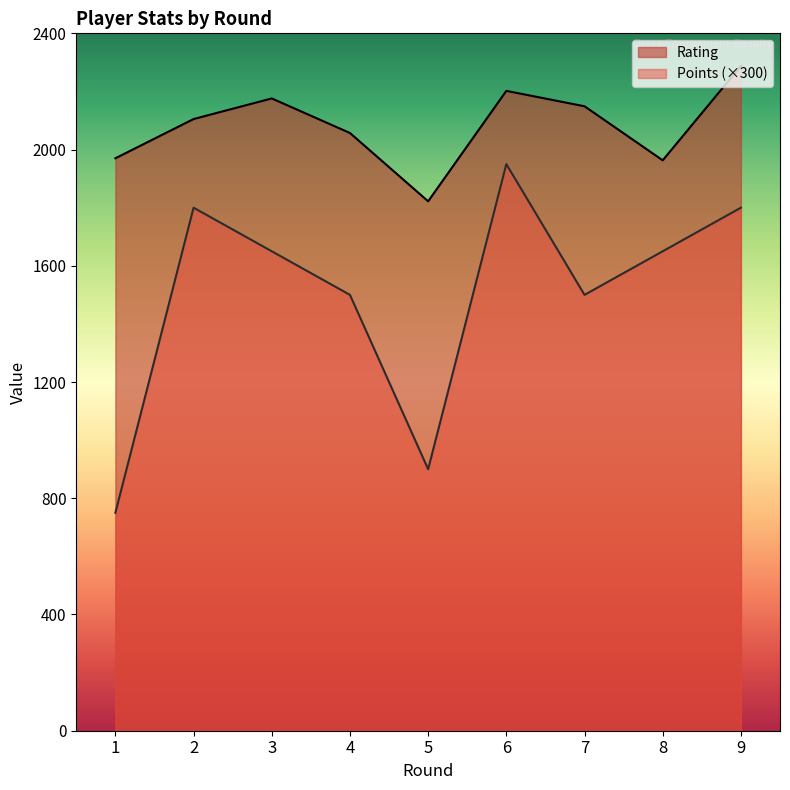

Rank the series by their average value, from lowest to highest.

Points (×300), Rating